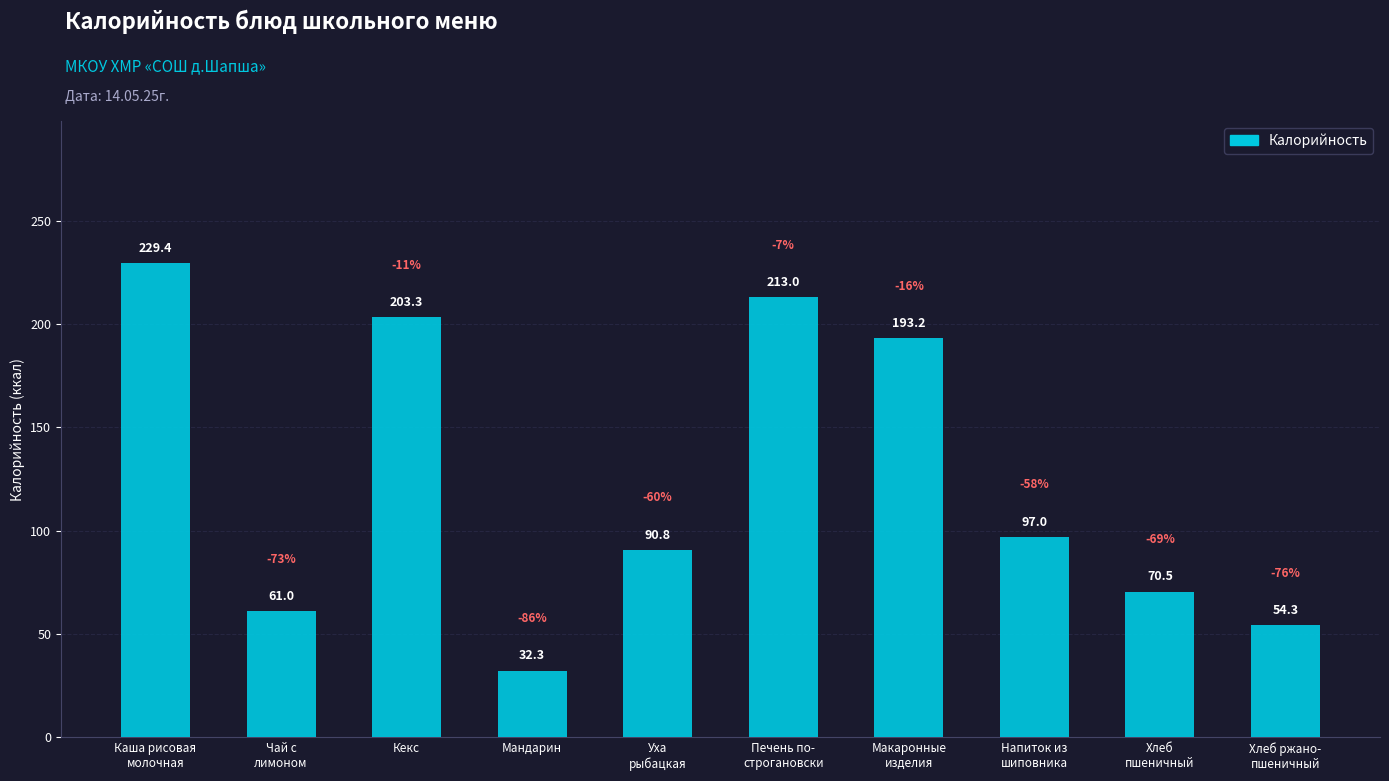

What is the label of the 9th bar from the left?

Хлеб
пшеничный